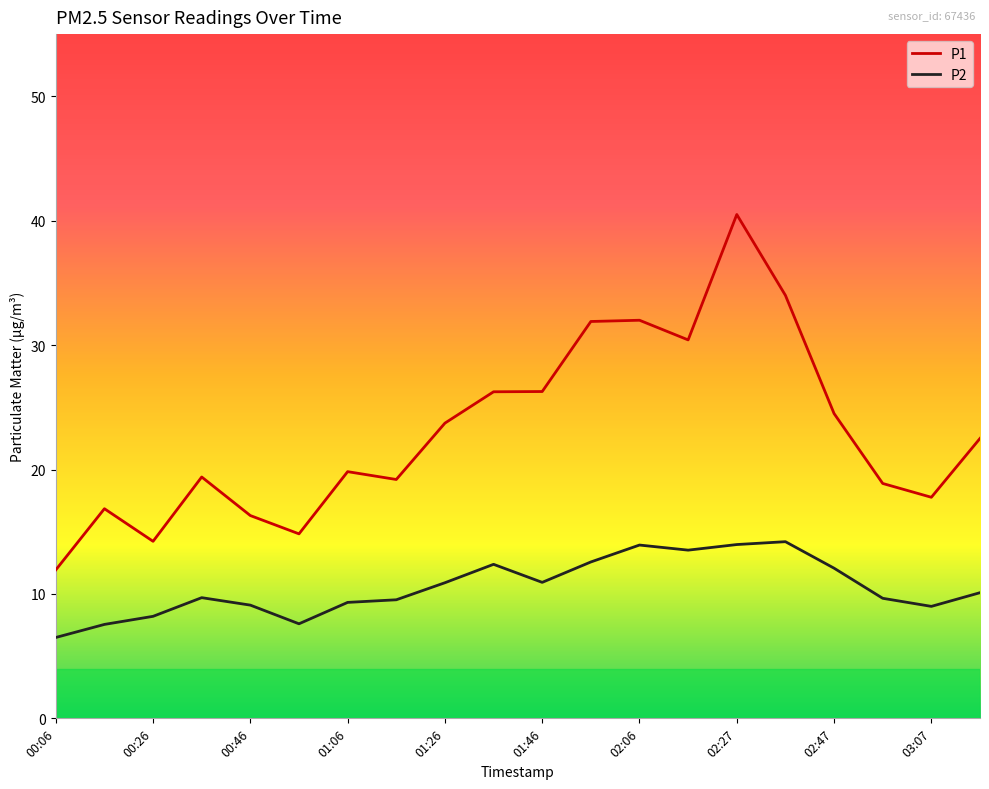

How many lines are shown in the chart?

2